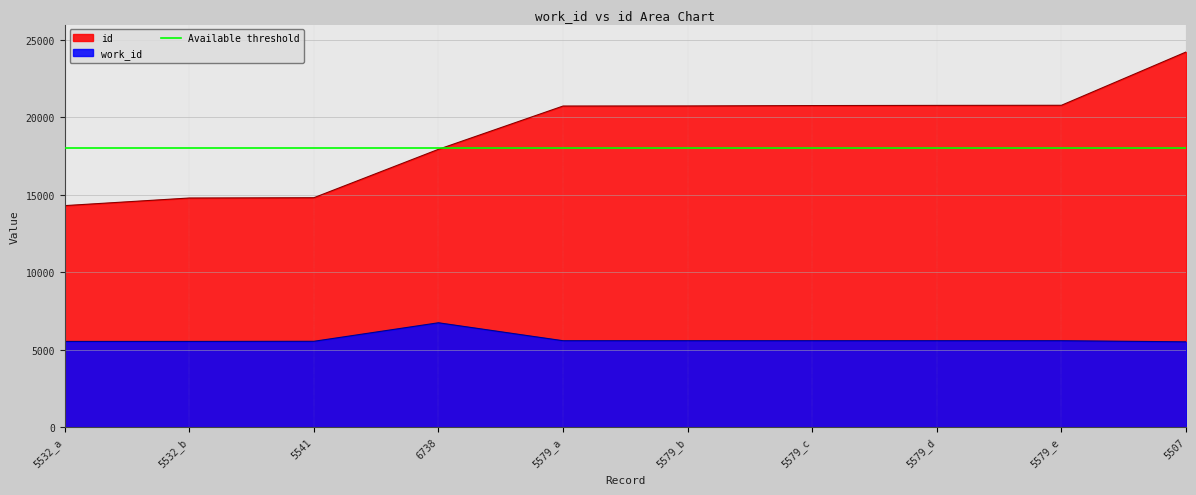

How many data points in work_id are less than 5579?

4